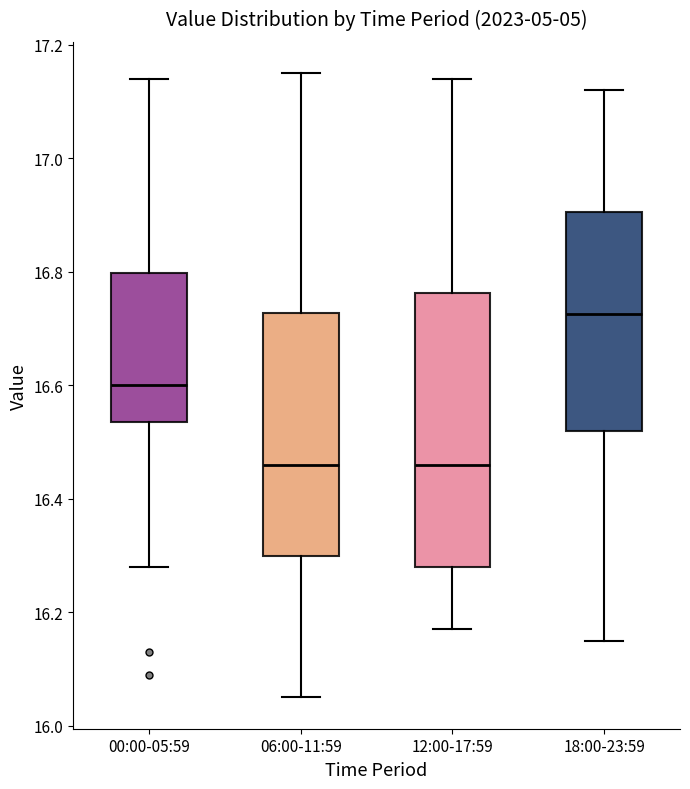

Reading left to right, transcribe this box plot: for each box, give where its median line is, the range the box spans, and where its two whiskers end, as read against the y-axis. The values are not printed on the chart, so give them approximately, as read against the axis.

00:00-05:59: median 16.60, box 16.54 to 16.80, whiskers 16.28 to 17.14
06:00-11:59: median 16.46, box 16.30 to 16.72, whiskers 16.06 to 17.16
12:00-17:59: median 16.46, box 16.28 to 16.76, whiskers 16.18 to 17.14
18:00-23:59: median 16.72, box 16.52 to 16.90, whiskers 16.16 to 17.12